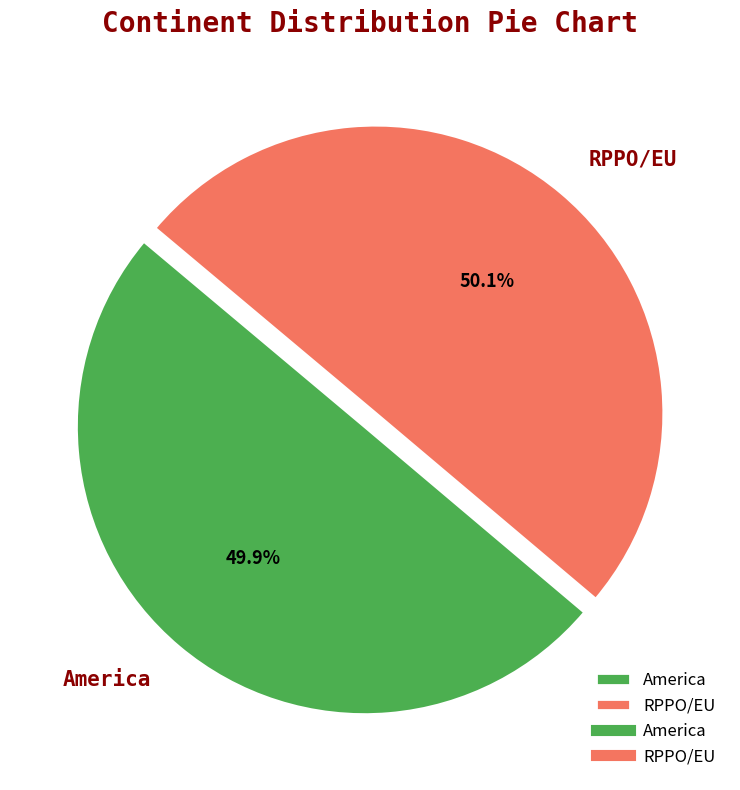

Is it true that RPPO/EU is 63% of the pie?

False